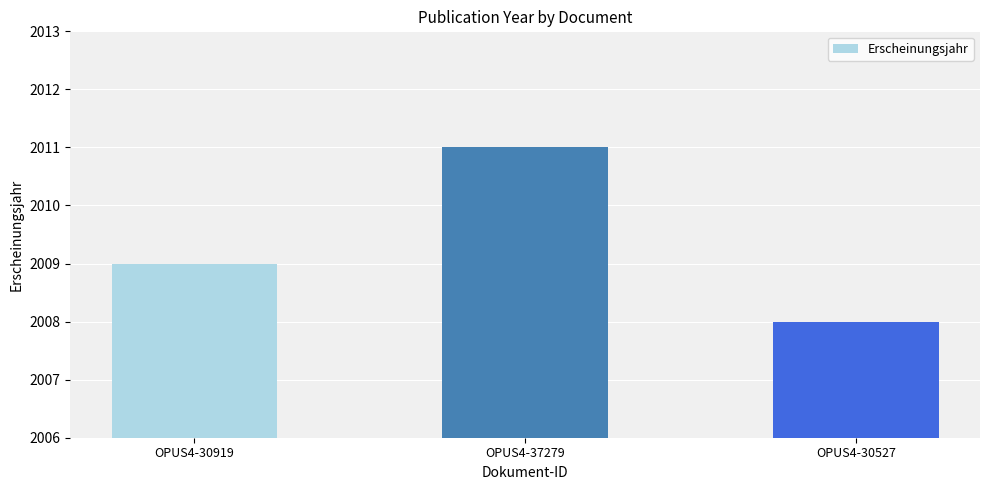

What is the smallest value displayed?

2008